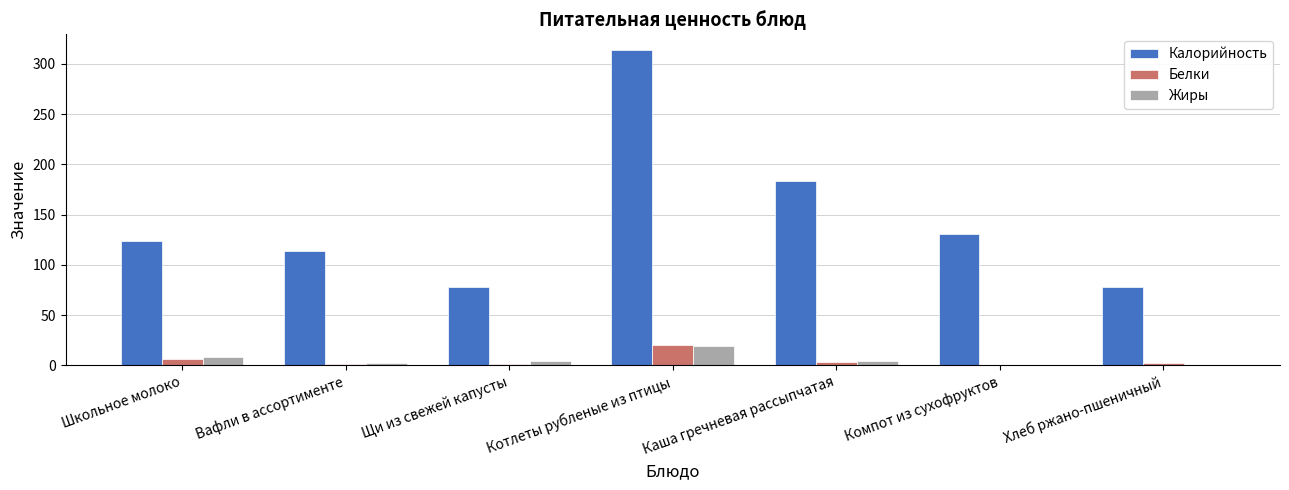

Which series has the largest total across all categories?

Калорийность